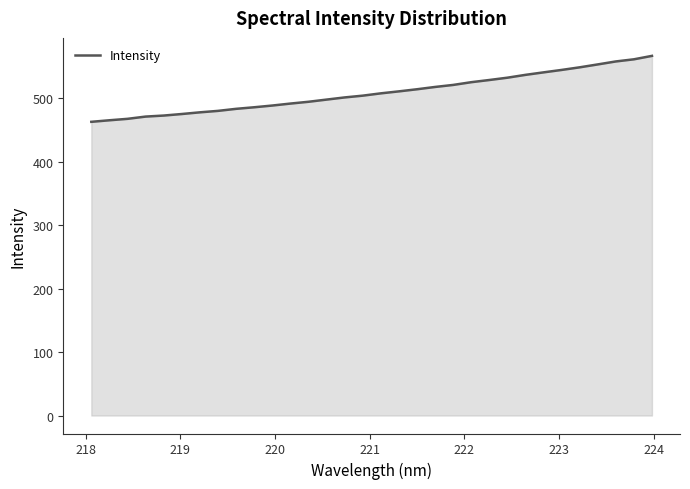

What is the minimum value shown in the chart?

463.0